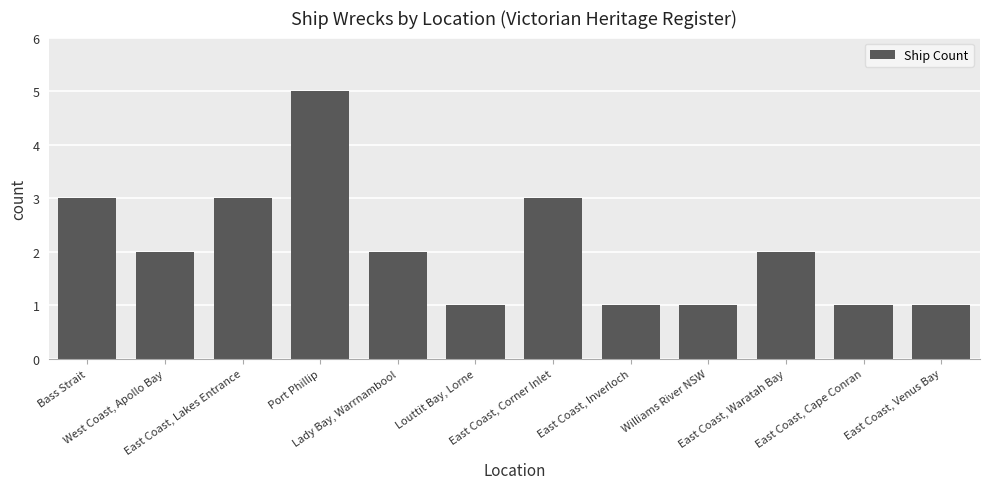

The value at East Coast, Waratah Bay is 2. True or false?

True